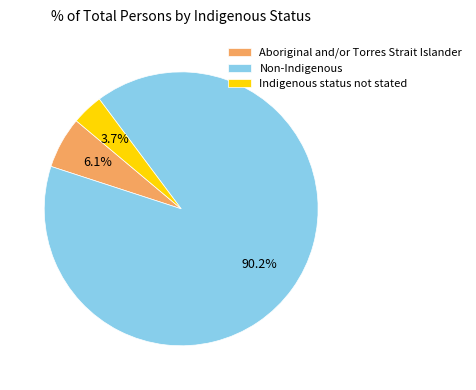

Rank the categories by value from highest to lowest.

Non-Indigenous, Aboriginal and/or Torres Strait Islander, Indigenous status not stated